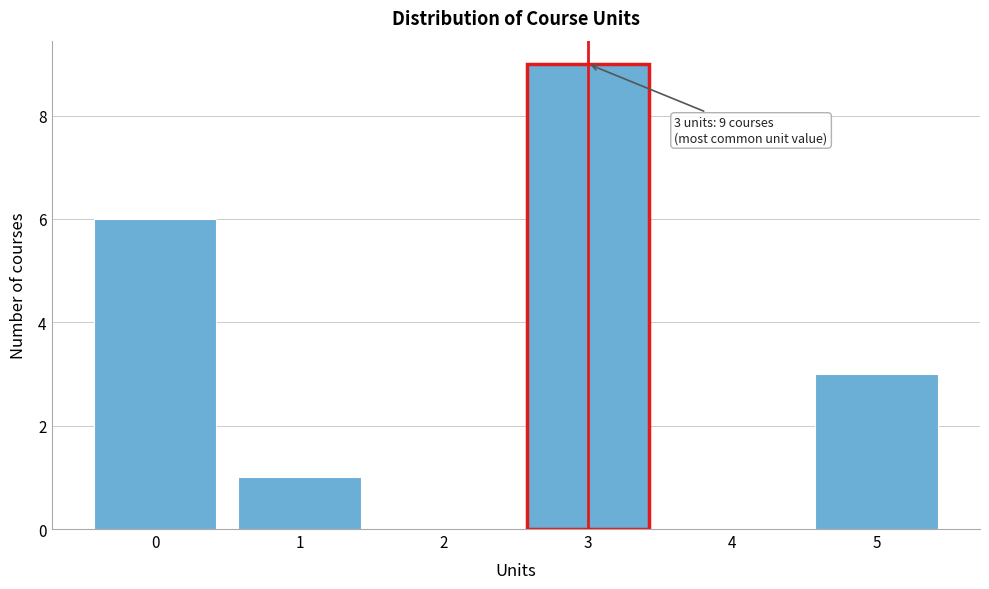

Which range on the x-axis has the tallest bar?

2.5 to 3.5